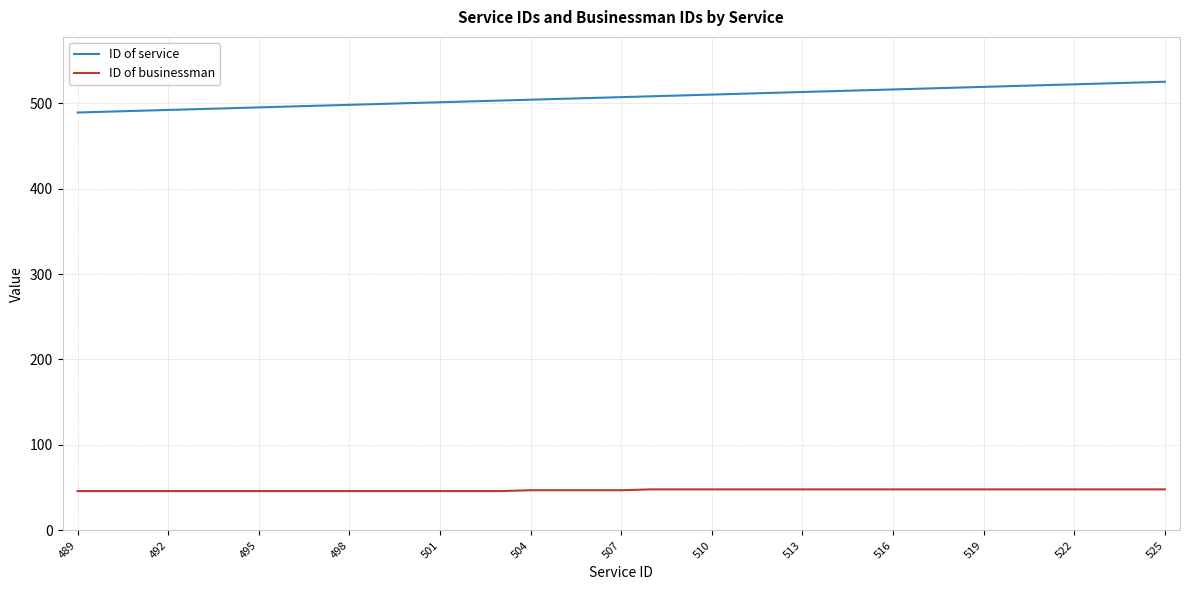

True or false: ID of businessman and ID of service cross at least once.

False